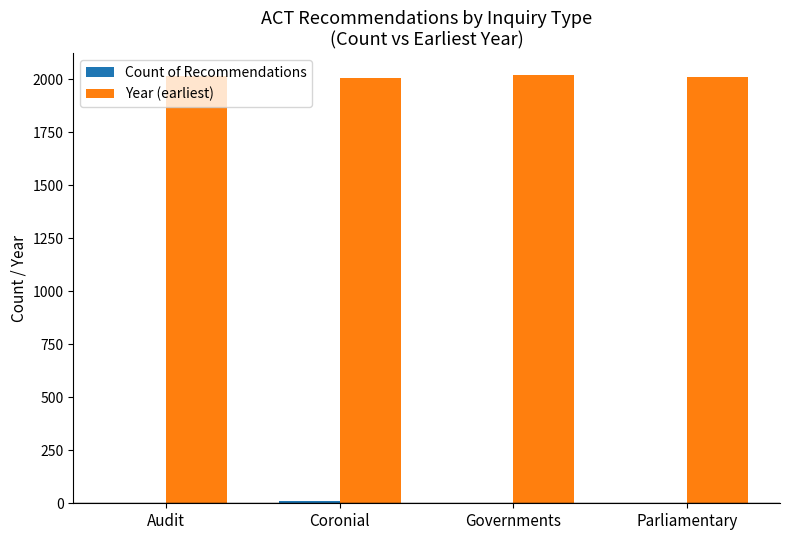

How many distinct data groups are displayed?

2